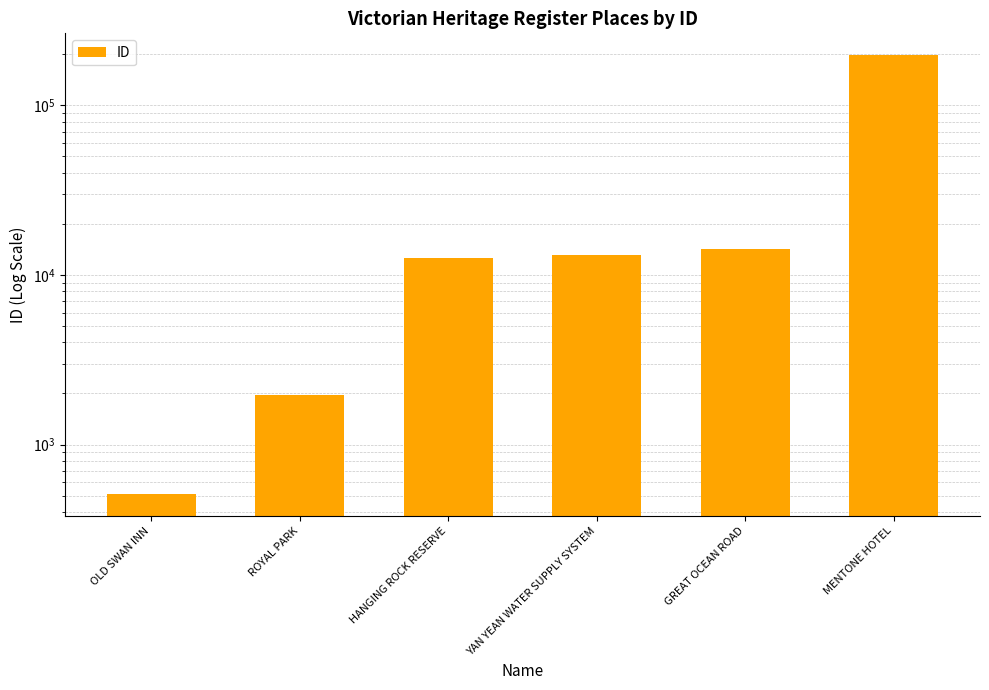

What is the difference between the maximum and minimum values?

196918